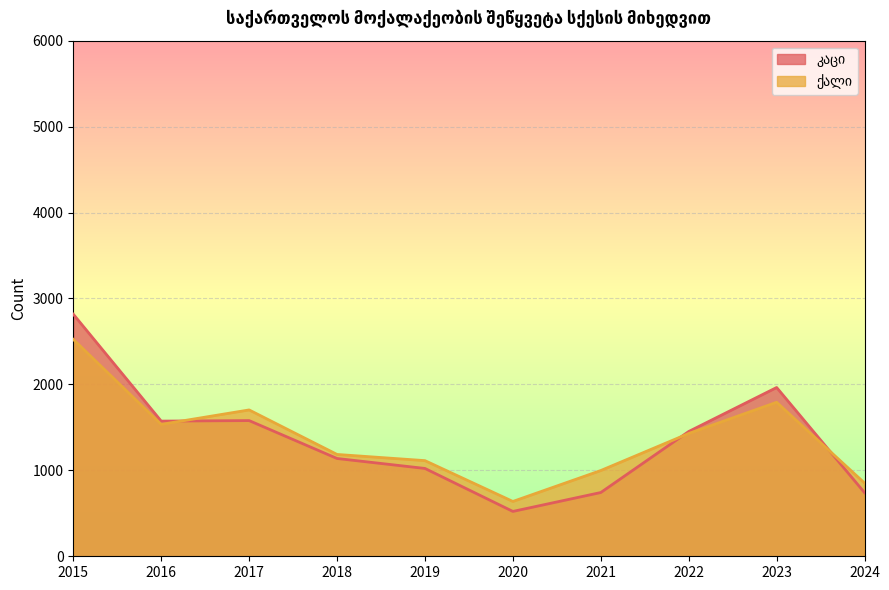

What are all the series names shown in the legend?

კაცი, ქალი